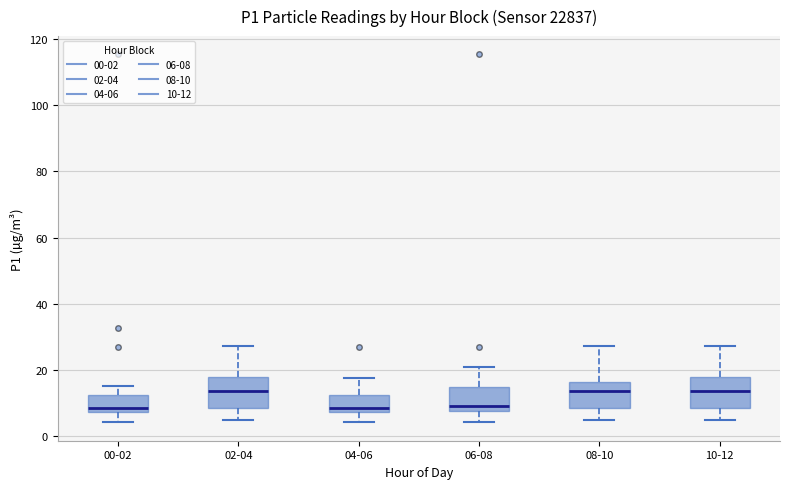

Reading left to right, read every box against the y-axis: the position of its median line, the range the box covers, and the ends of its whiskers. The values are not printed on the chart, so give them approximately, as read against the axis.

00-02: median 8 (just above the box's lower edge), box 8 to 12, whiskers 4 to 16
02-04: median 14, box 8 to 18, whiskers 4 to 28
04-06: median 8 (just above the box's lower edge), box 8 to 12, whiskers 4 to 18
06-08: median 10, box 8 to 14, whiskers 4 to 22
08-10: median 14, box 8 to 16, whiskers 4 to 28
10-12: median 14, box 8 to 18, whiskers 4 to 28